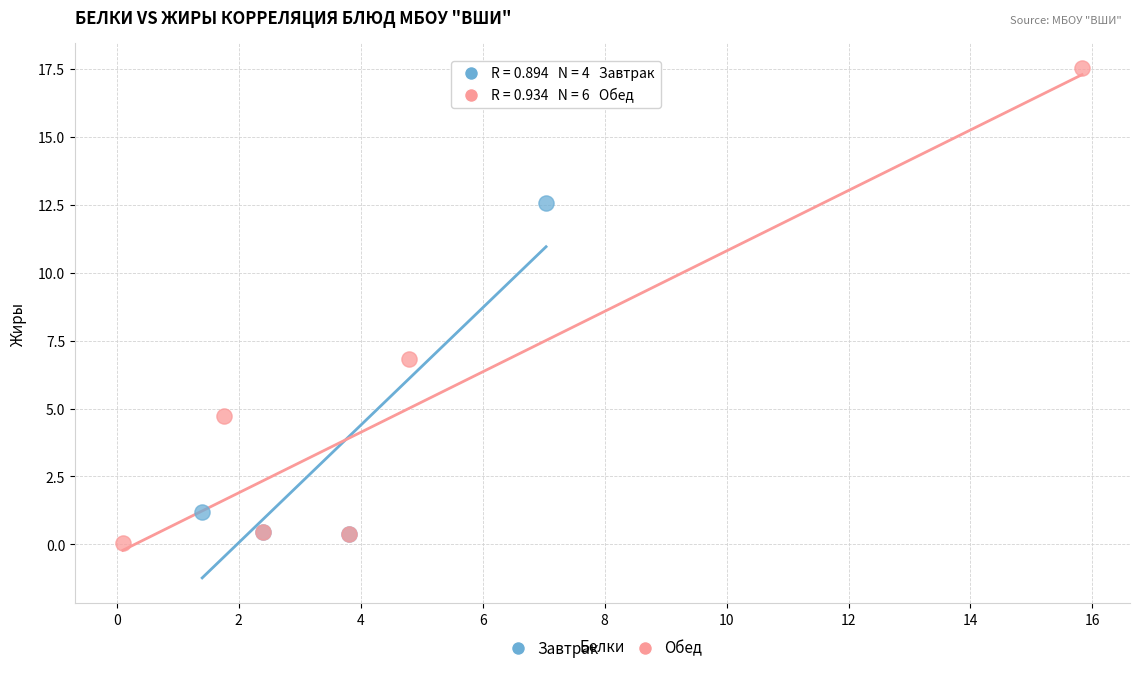

Which series has the largest Y range (max minus min)?

Обед